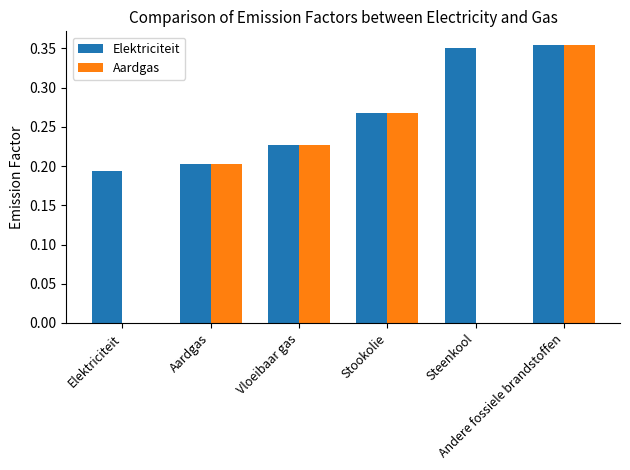

Reading right to left, transcribe all the data shown in this chart.

Elektriciteit: Andere fossiele brandstoffen=0.4	Steenkool=0.4	Stookolie=0.3	Vloeibaar gas=0.2	Aardgas=0.2	Elektriciteit=0.2
Aardgas: Andere fossiele brandstoffen=0.4	Steenkool=0.0	Stookolie=0.3	Vloeibaar gas=0.2	Aardgas=0.2	Elektriciteit=0.0